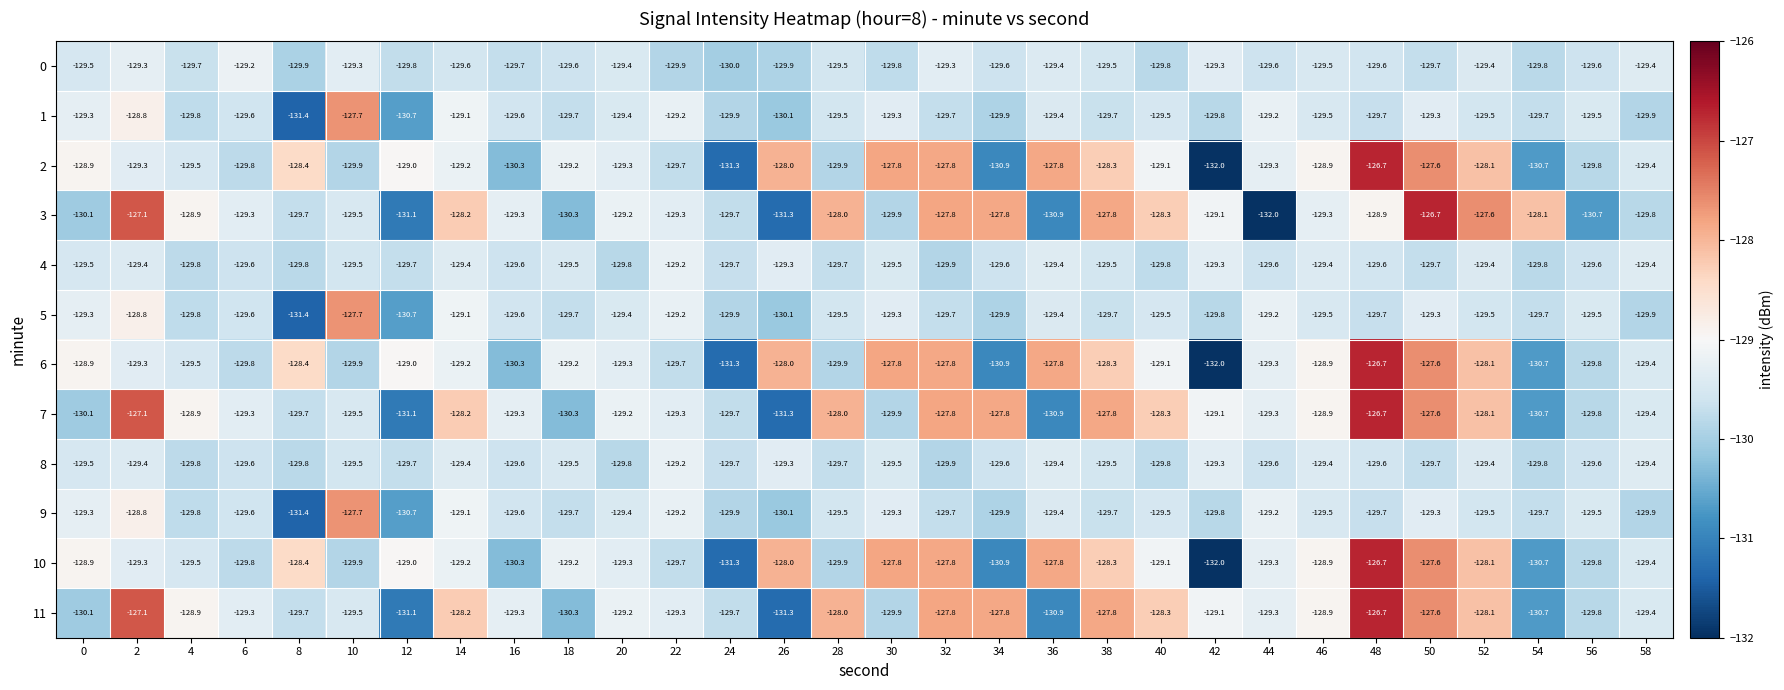

What is the approximate value of 8 at 50?

-129.7